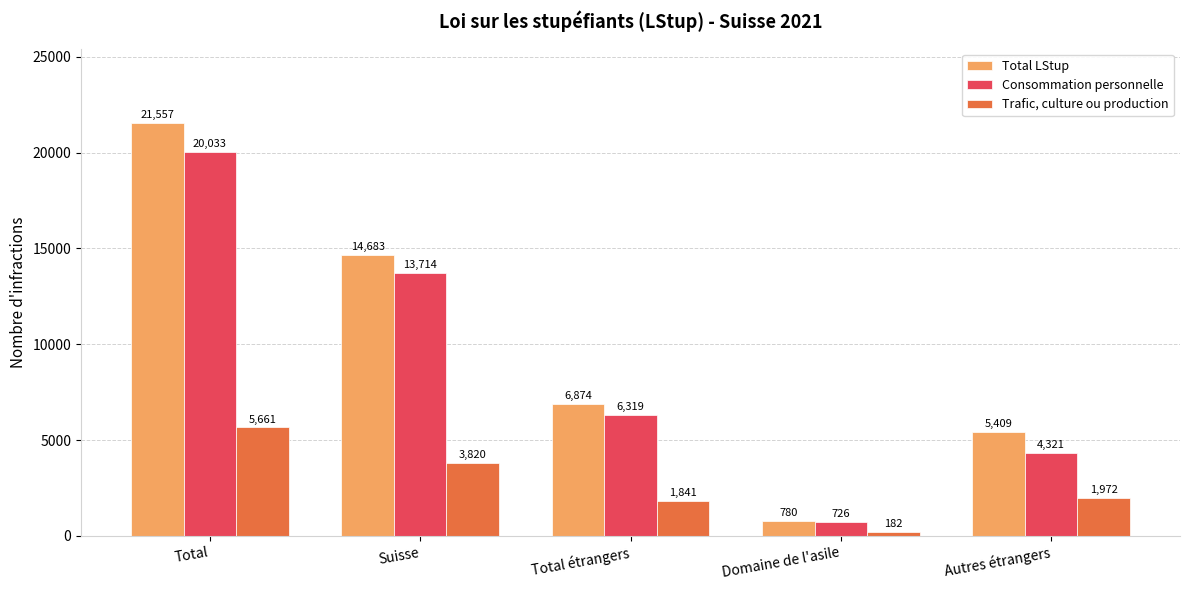

What is the difference between the maximum and minimum values in the Total LStup series?

20777